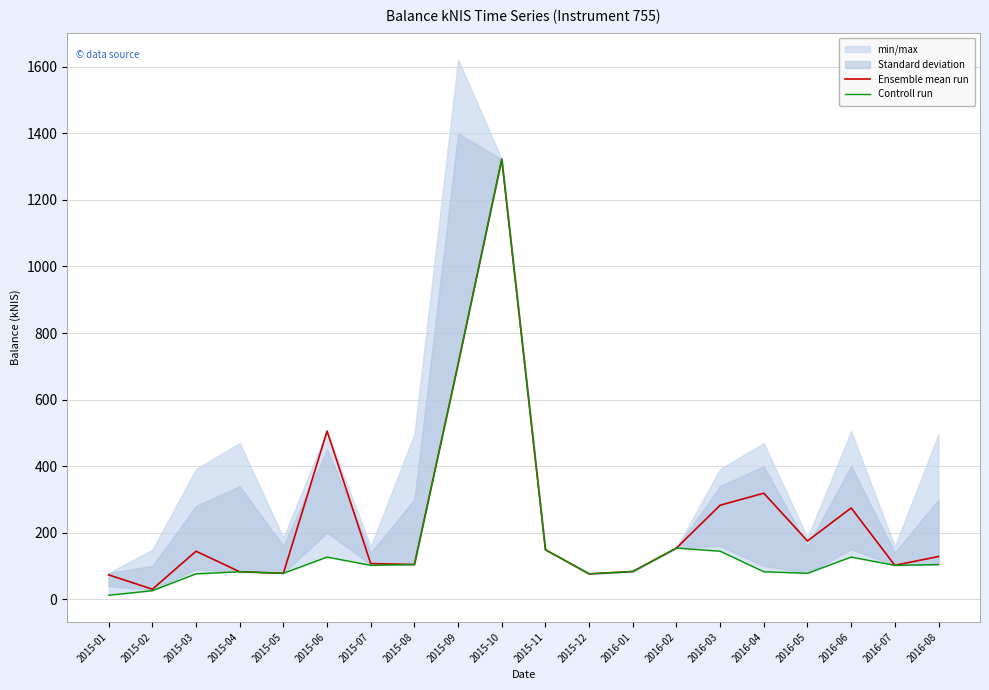

What is the value of the Ensemble mean run point at the 10th from the left?

1322.2